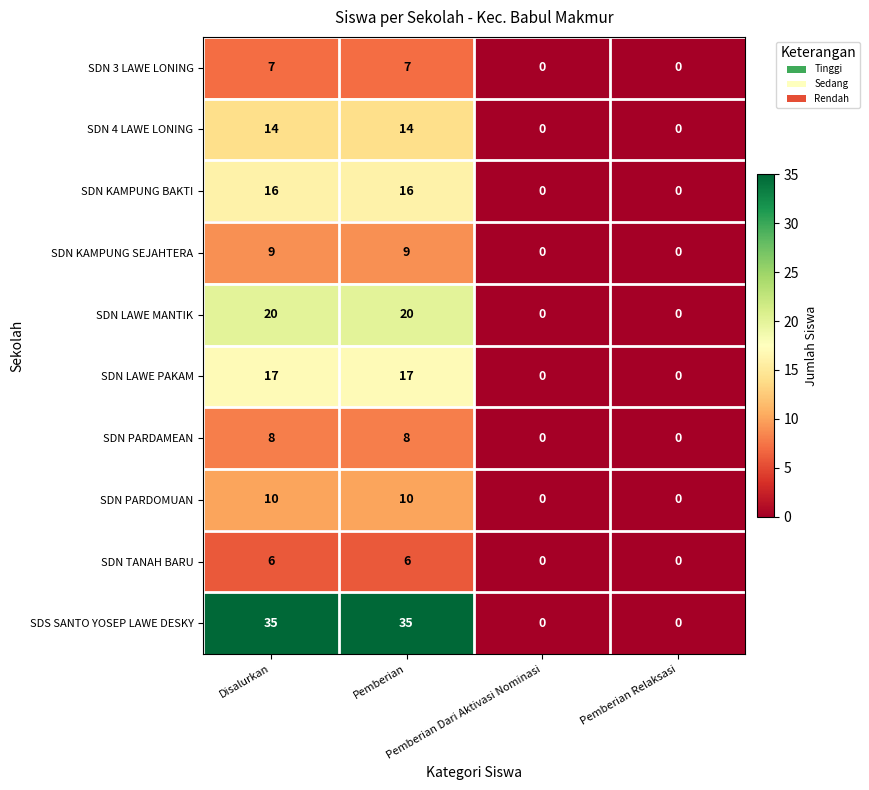

What is the average value of the SDN 4 LAWE LONING series?

7